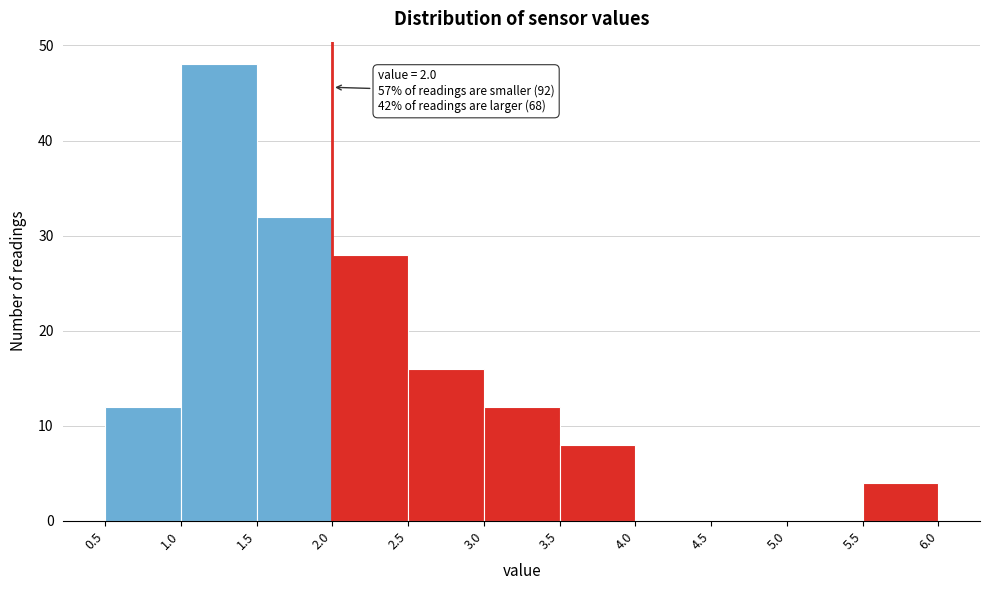

Which range on the x-axis has the tallest bar?

1.0 to 1.5